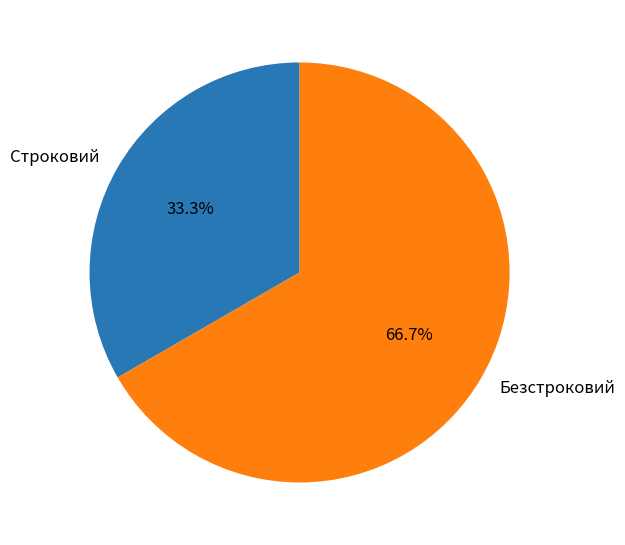

Which category has the biggest portion of the pie?

Безстроковий